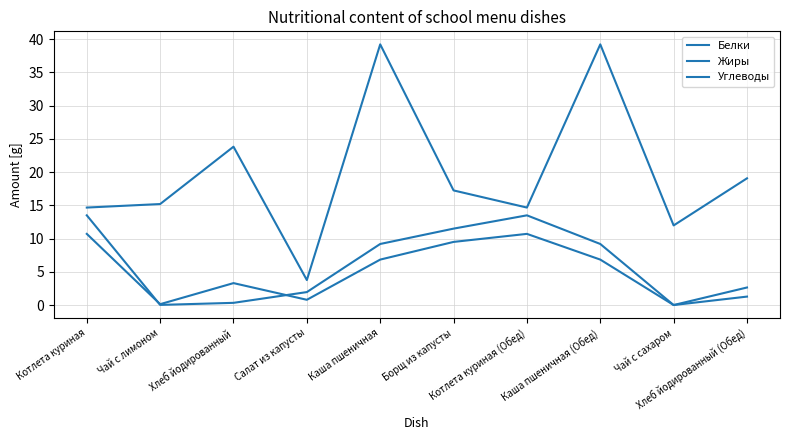

Does the chart display data point markers on the line(s)?

No